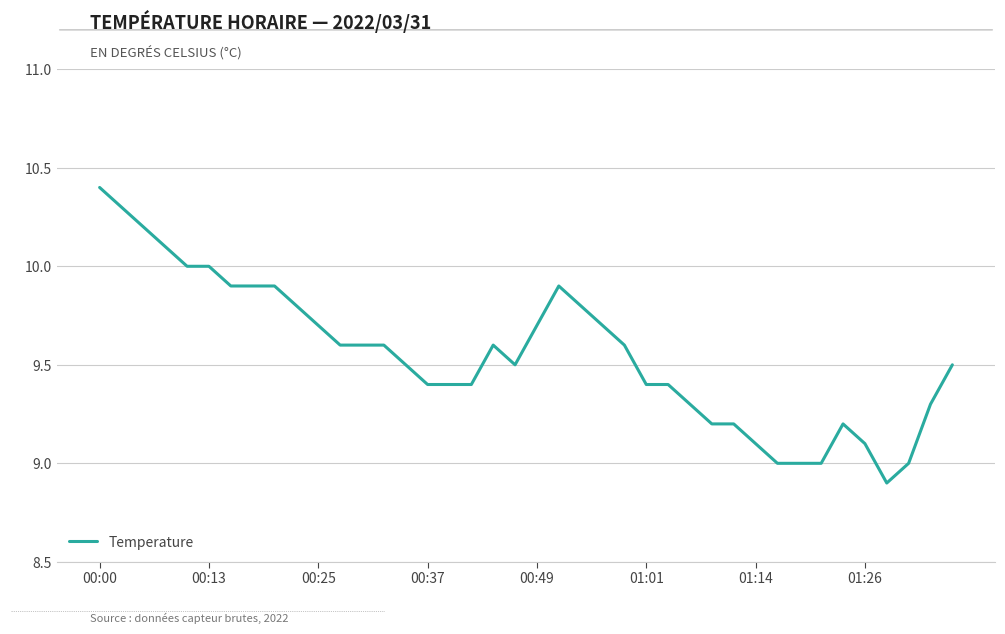

What is the maximum value shown in the chart?

10.4